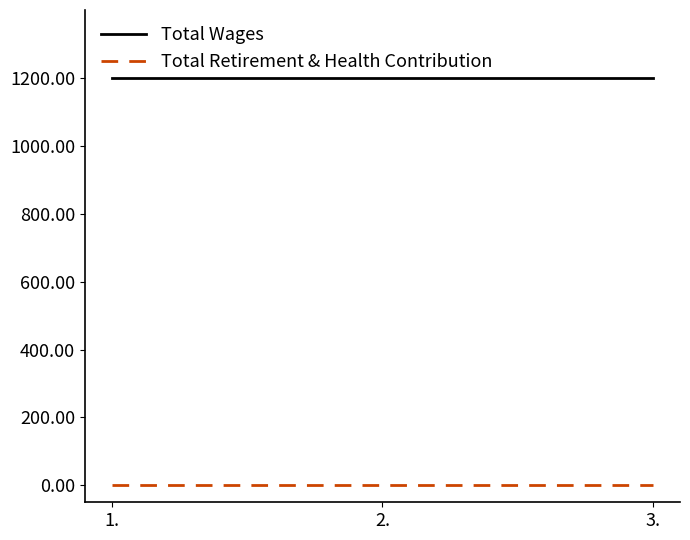

True or false: Total Retirement & Health Contribution has a value of 0 at 1..

True